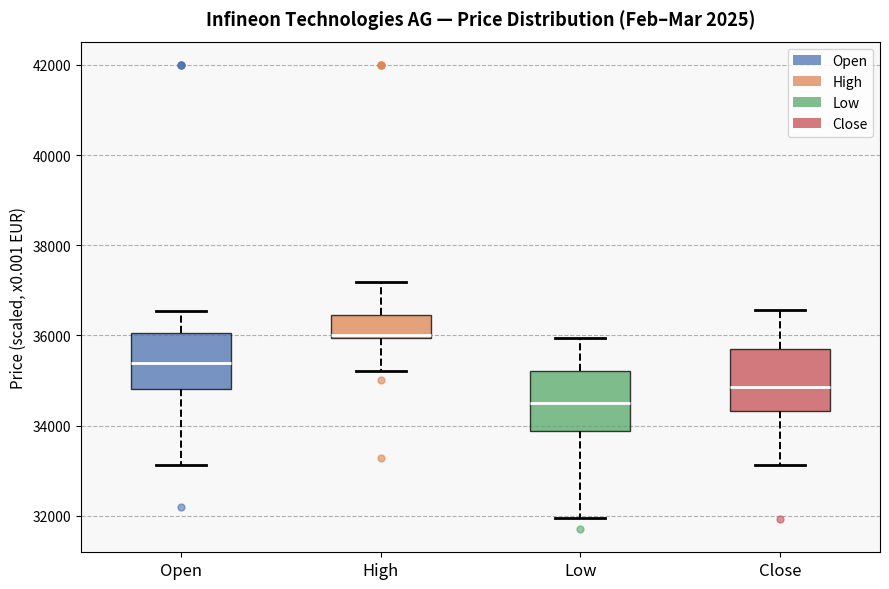

Where does the lower whisker of the box for Low end on the y-axis? The values are not printed on the chart, so give them approximately, as read against the axis.

32000